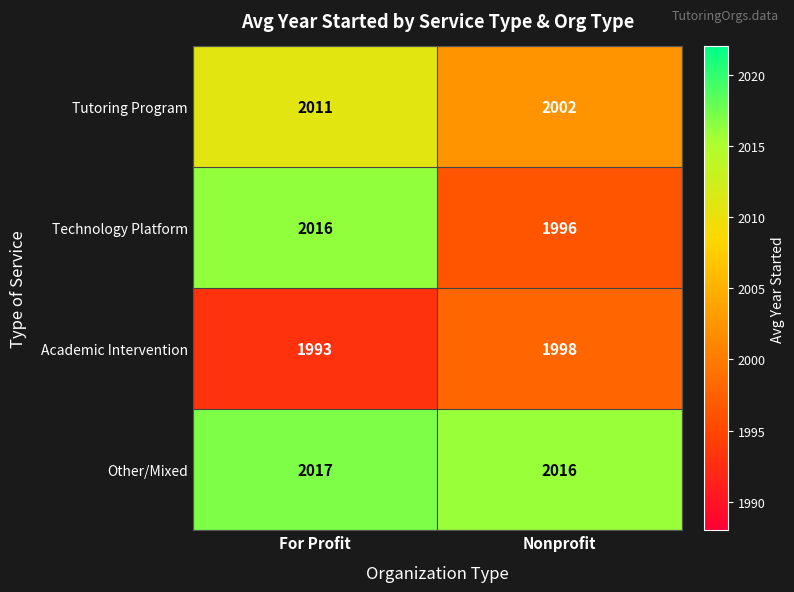

Reading right to left, list all the values displayed in this chart.

Tutoring Program: Nonprofit=2002	For Profit=2011
Technology Platform: Nonprofit=1996	For Profit=2016
Academic Intervention: Nonprofit=1998	For Profit=1993
Other/Mixed: Nonprofit=2016	For Profit=2017